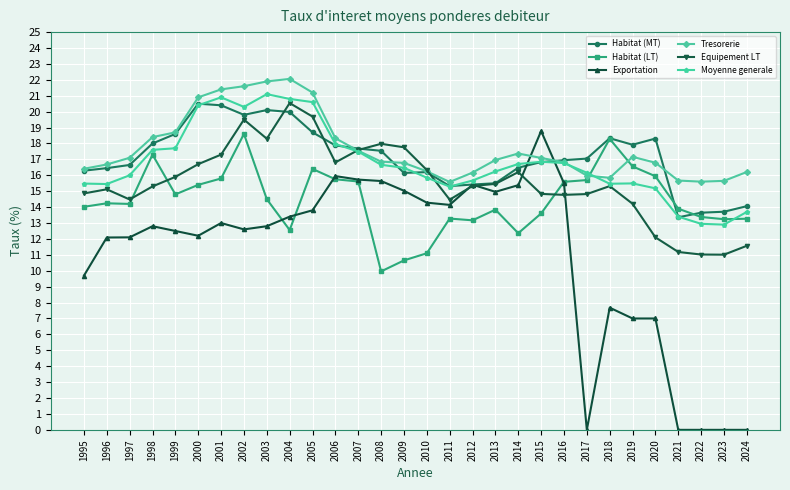

Is this an area chart (filled region under the line)?

No